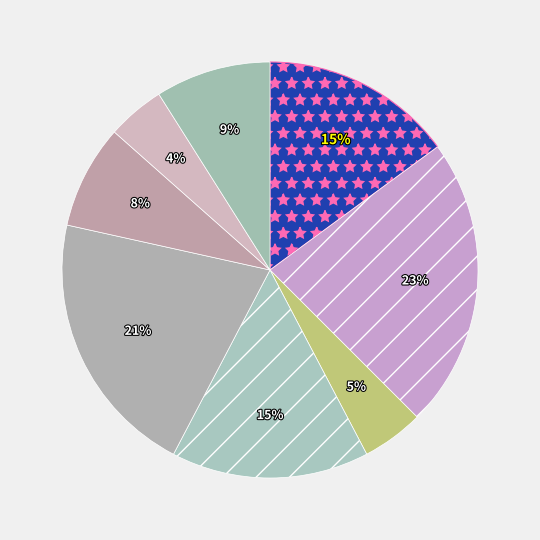

How many segments does this pie chart have?

8